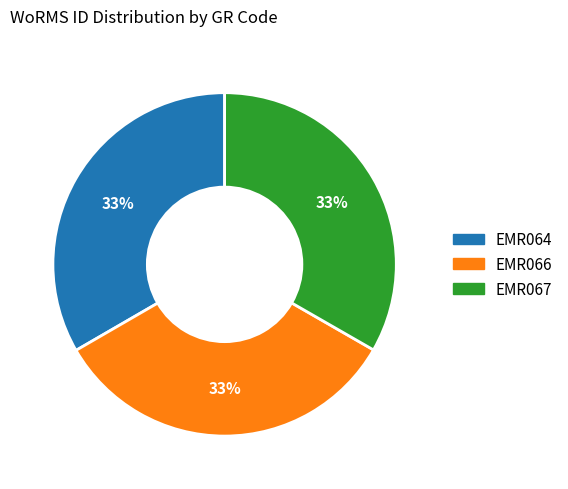

How many segments does this pie chart have?

3